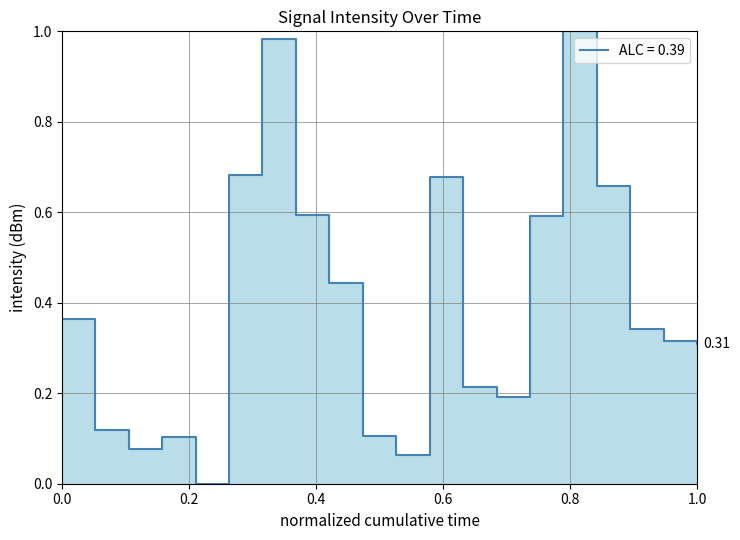

List the labels in order of value, smallest first.

8, 20, 4, 6, 18, 2, 26, 24, 38, 36, 34, 0, 16, 28, 14, 32, 22, 10, 12, 30